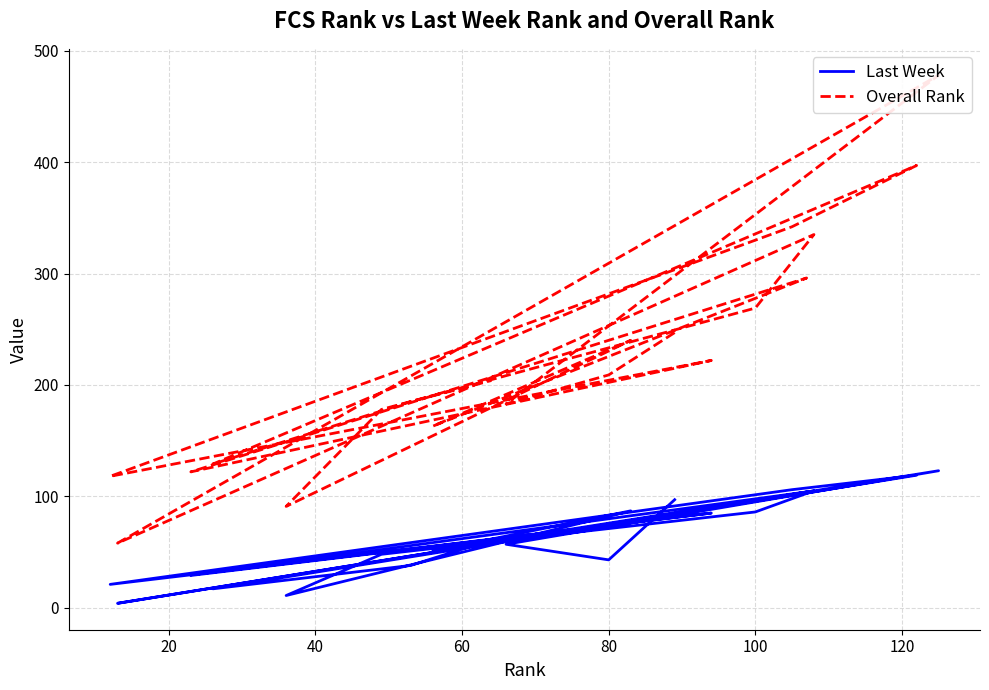

Rank the series by their average value, from lowest to highest.

Last Week, Overall Rank